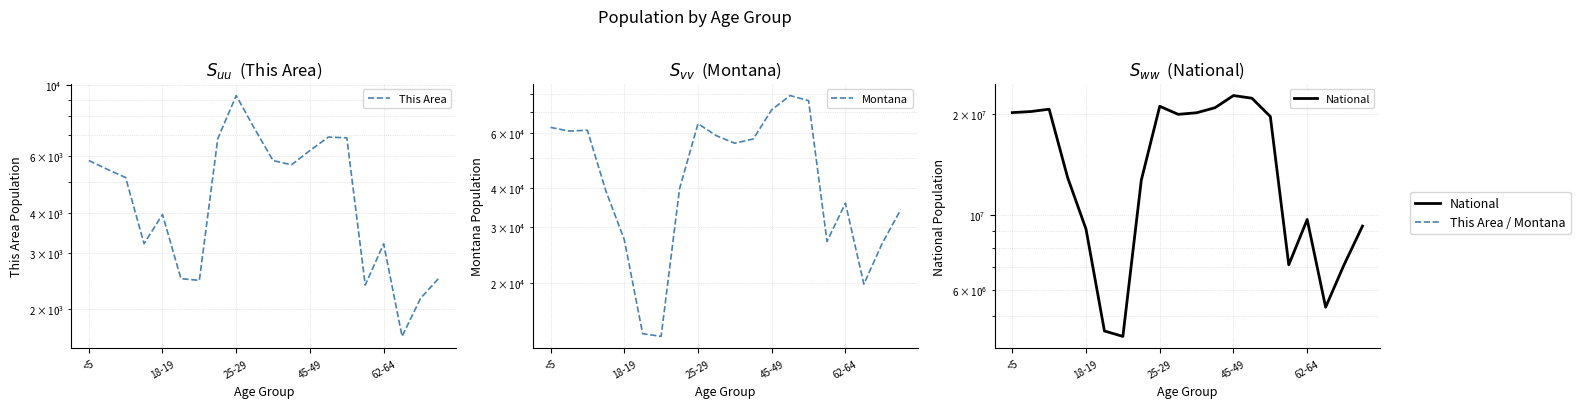

Which series has the widest spread of values?

National